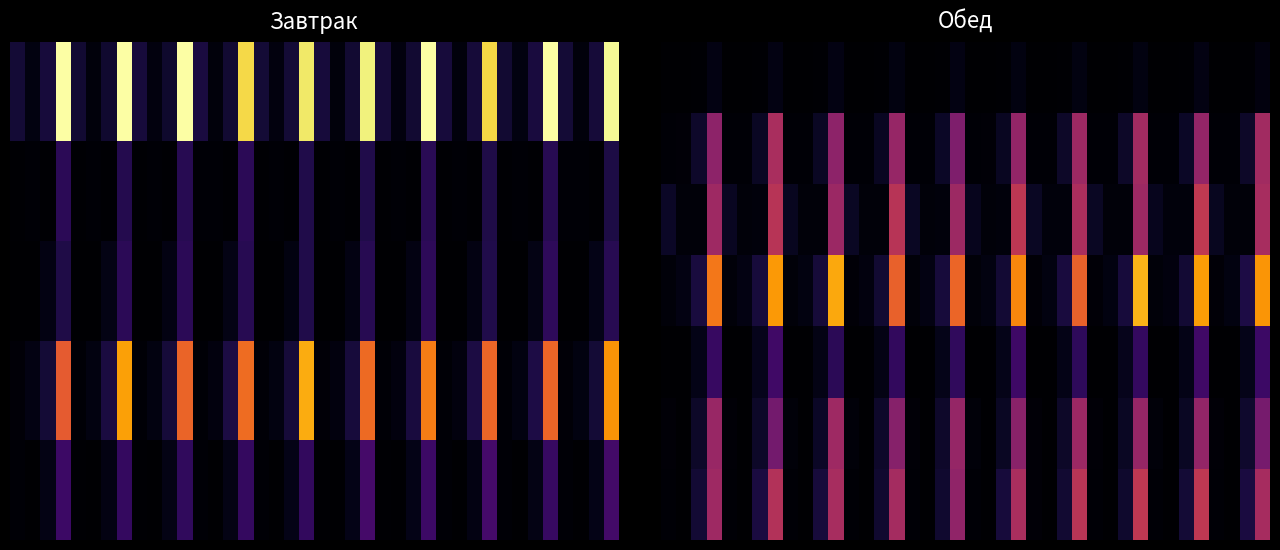

What is the maximum value shown in the chart?

232.3